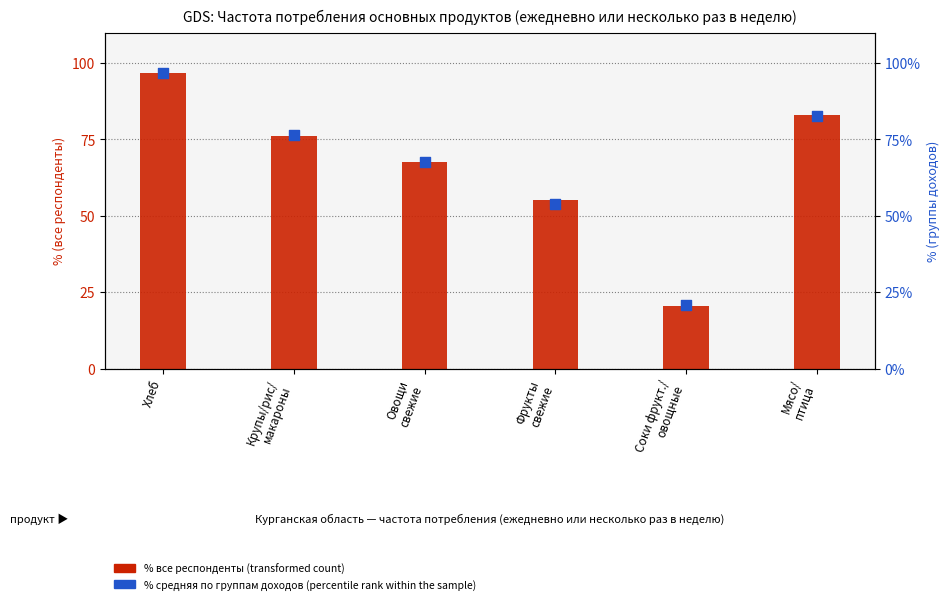

Which series contains the lowest Y value?

transformed count (все респонденты)